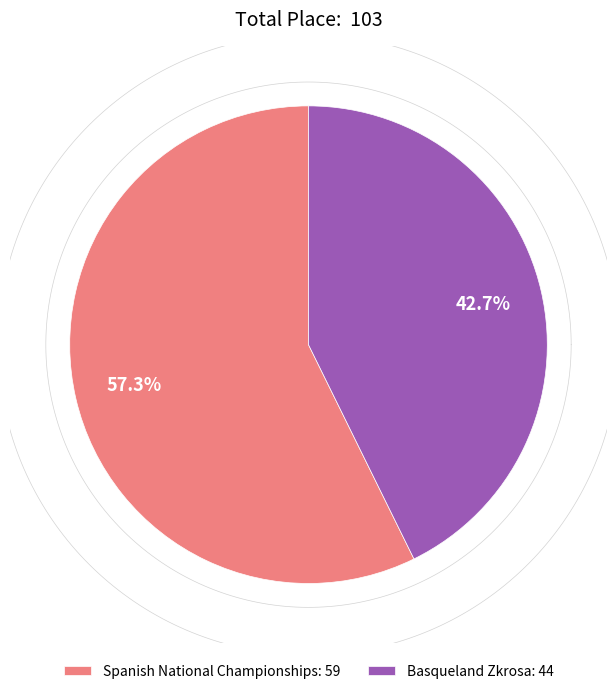

To the nearest percent, what is the difference between the largest and smallest slice percentages?

15%